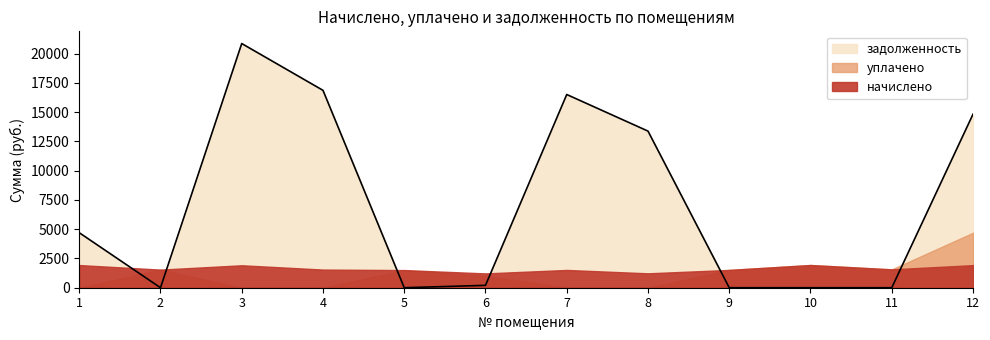

What is the maximum value shown in the chart?

20870.0